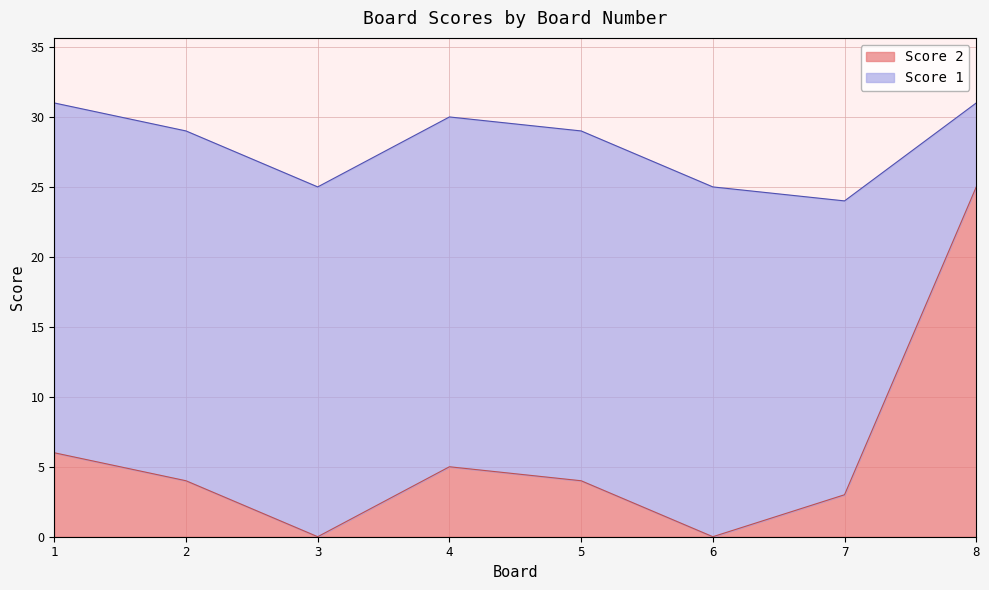

How many points are lower than both their immediate neighbors (excluding endpoints)?

2